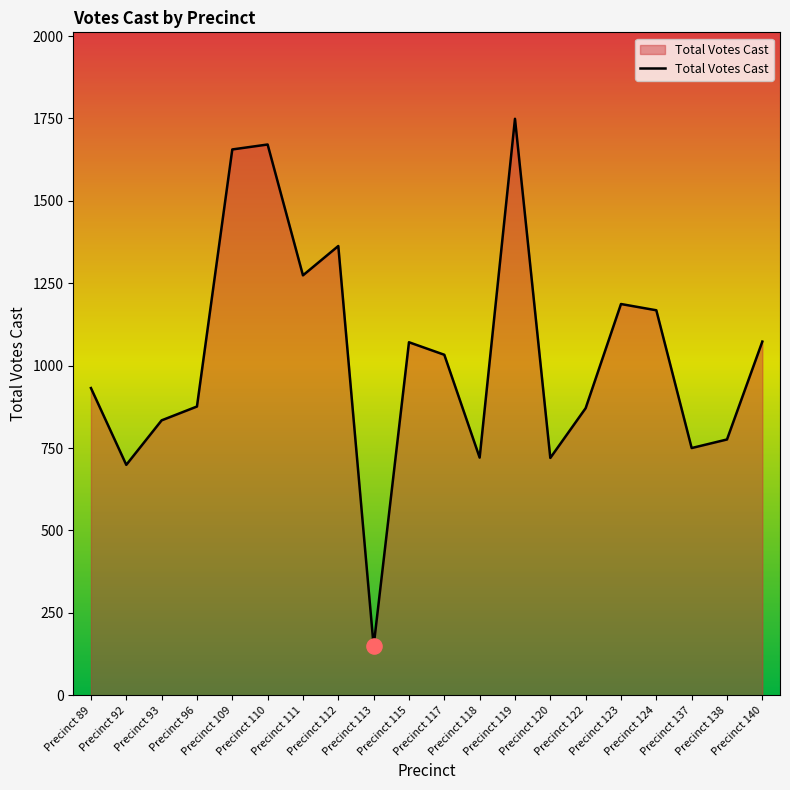

Which has a higher value, Precinct 110 or Precinct 137?

Precinct 110